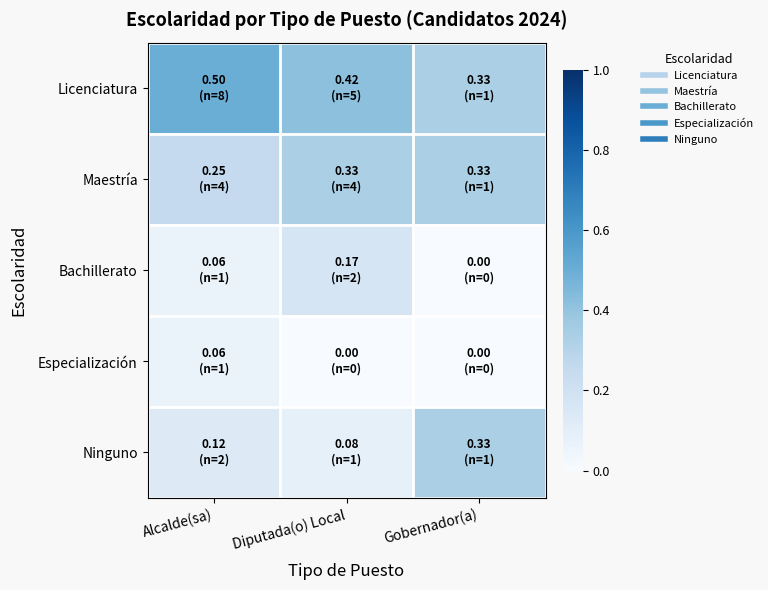

Which label corresponds to the largest value in the chart?

Alcalde(sa)